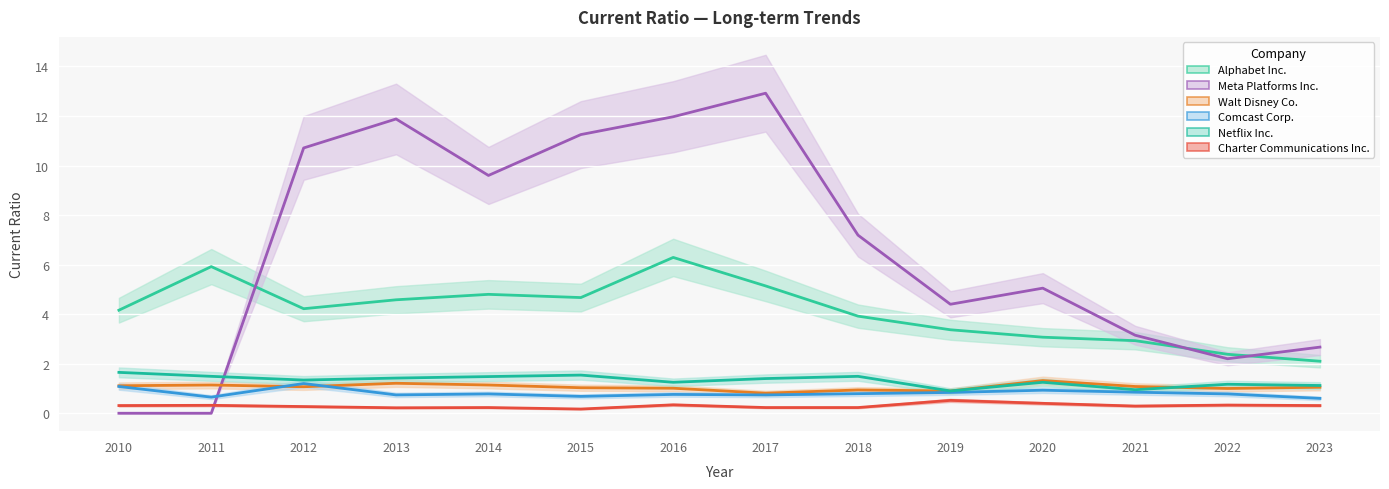

What are all the series names shown in the legend?

Alphabet Inc., Meta Platforms Inc., Walt Disney Co., Comcast Corp., Netflix Inc., Charter Communications Inc.